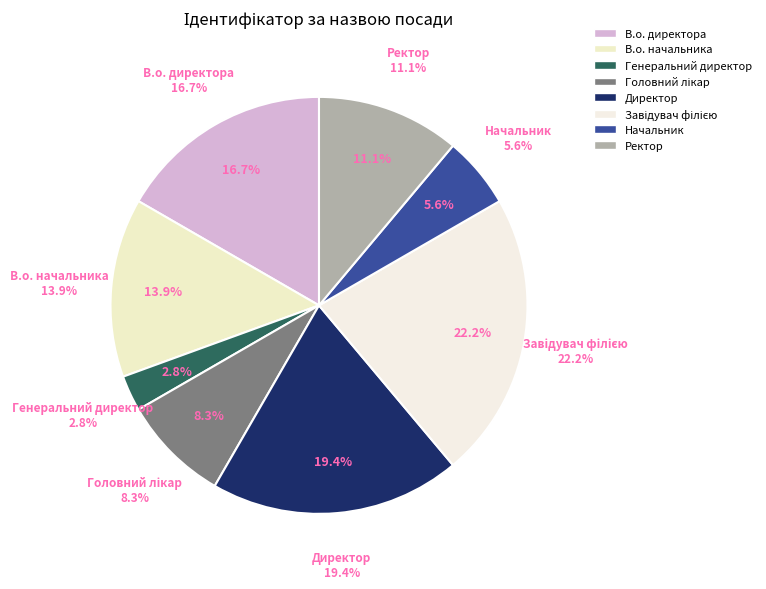

Does any single category account for the majority?

No